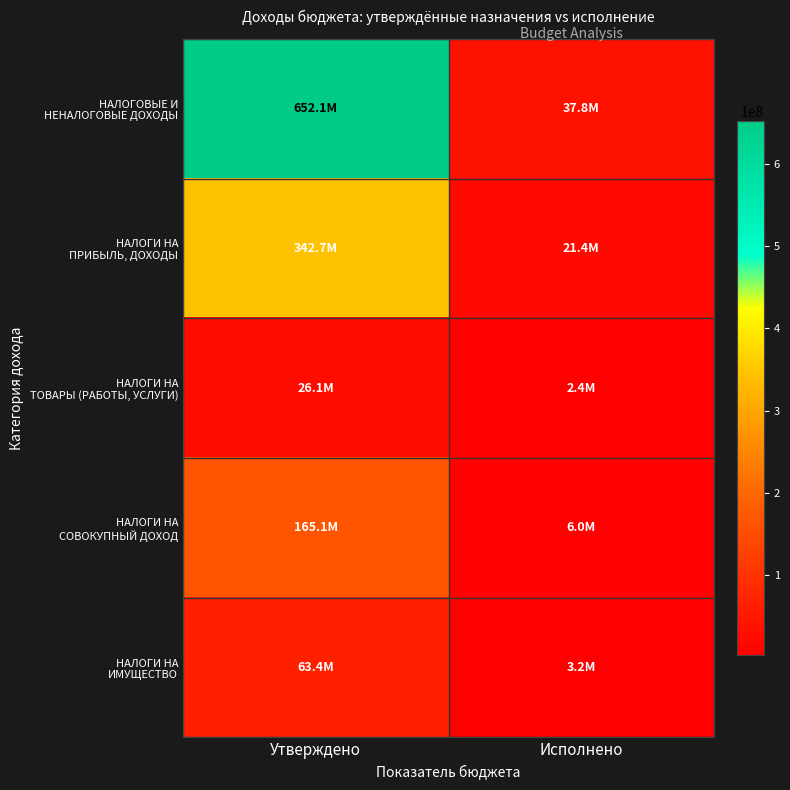

Which label corresponds to the largest value in the chart?

Утверждено